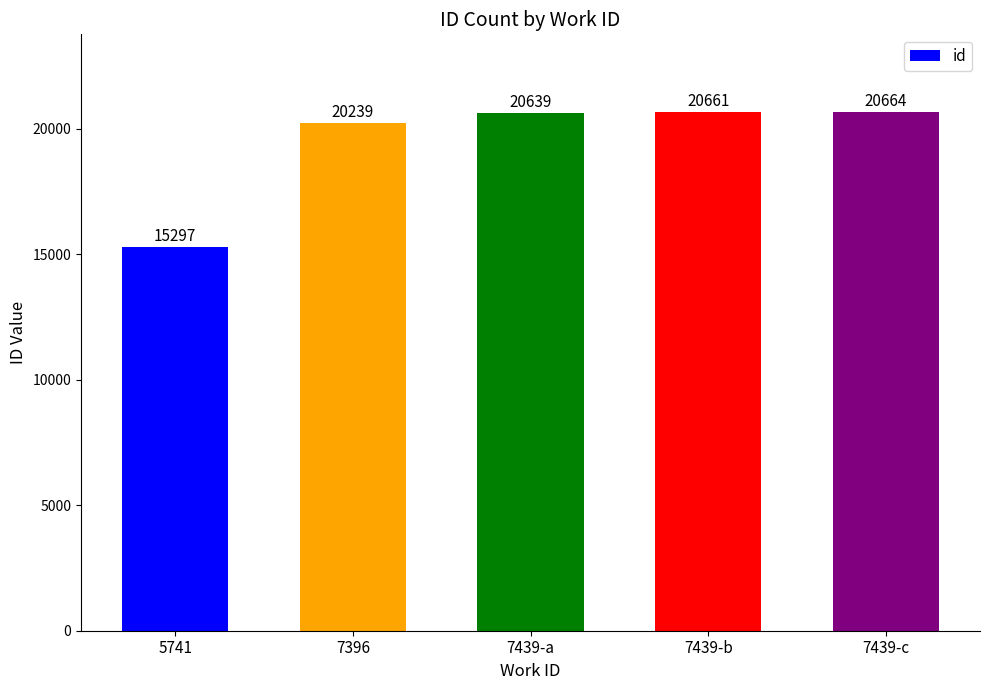

Rank the categories by value from lowest to highest.

5741, 7396, 7439-a, 7439-b, 7439-c